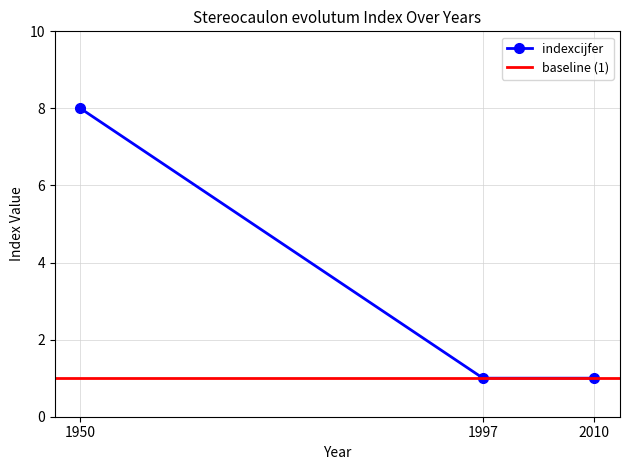

The value at 1950 is 8. True or false?

True